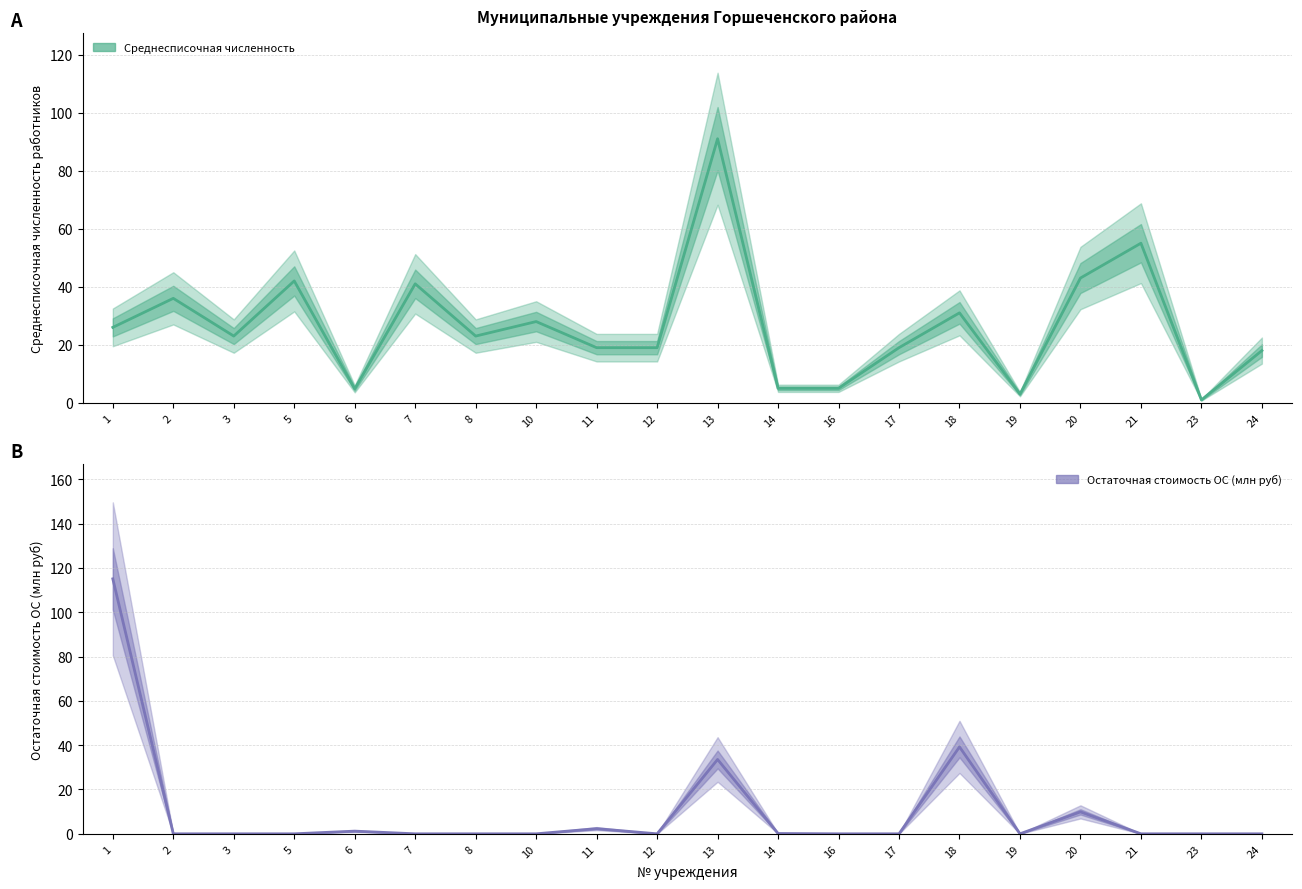

What is the average value of the Среднесписочная численность series?

26.6